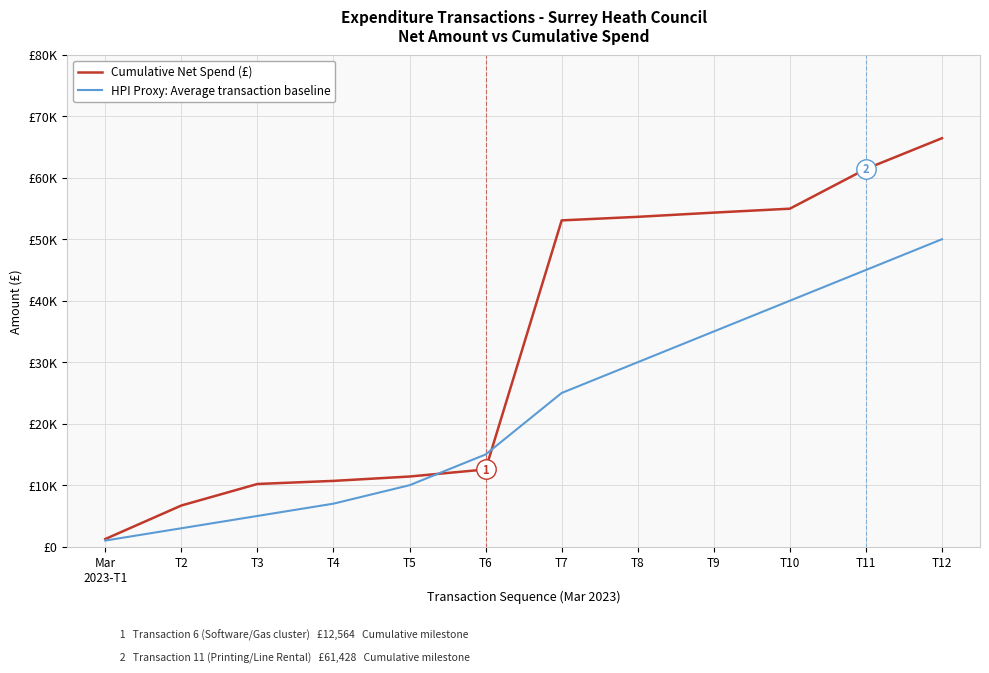

What is the label of the 10th point from the right?

T3